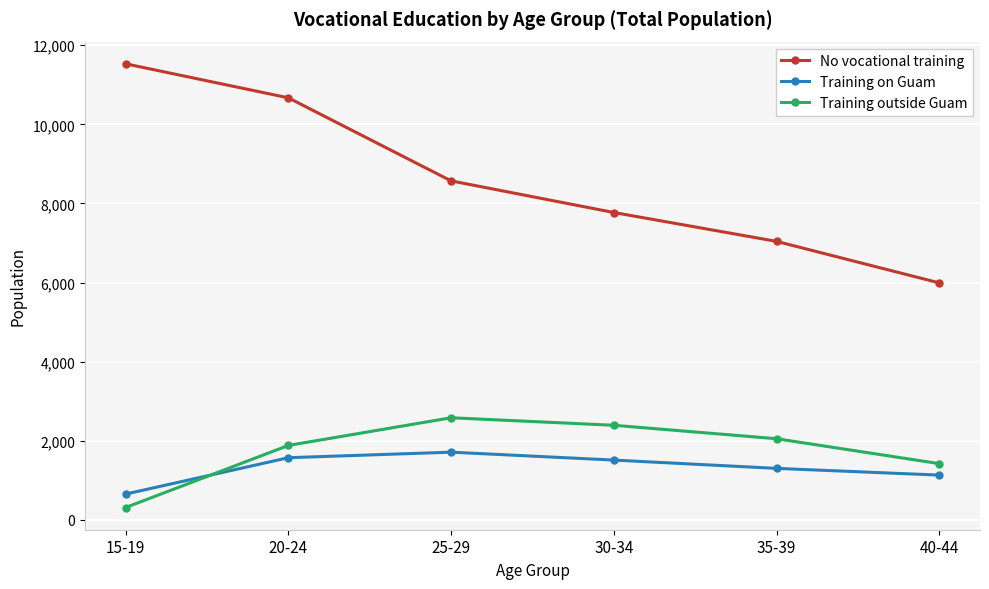

Read the Training on Guam value at 20-24.

1570